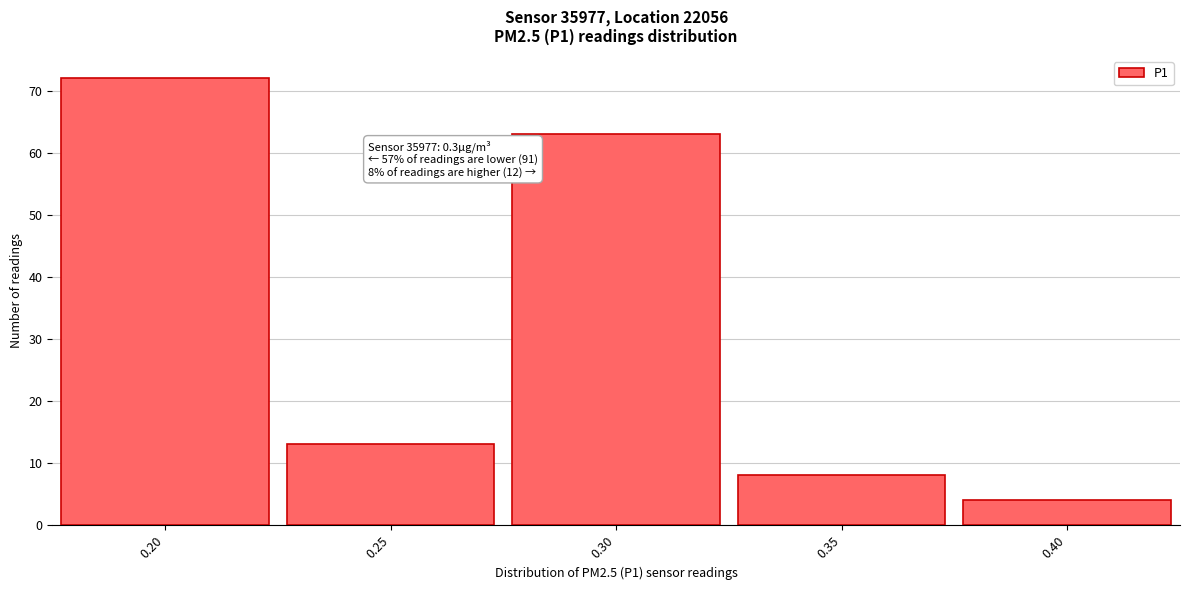

Over which range of the x-axis is the bar tallest?

0.175 to 0.225